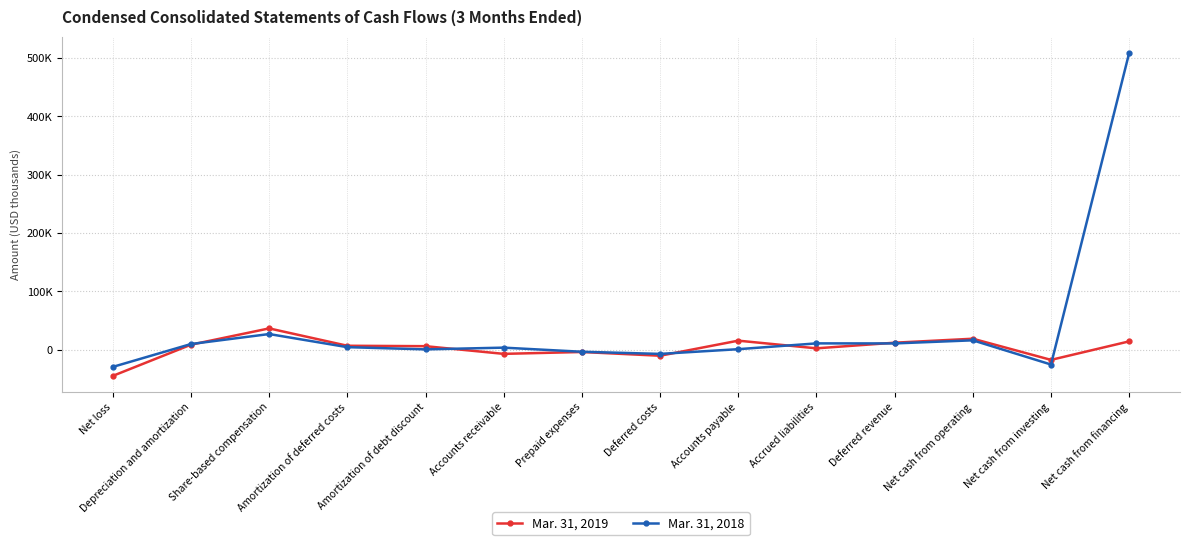

What are all the series names shown in the legend?

Mar. 31, 2019, Mar. 31, 2018